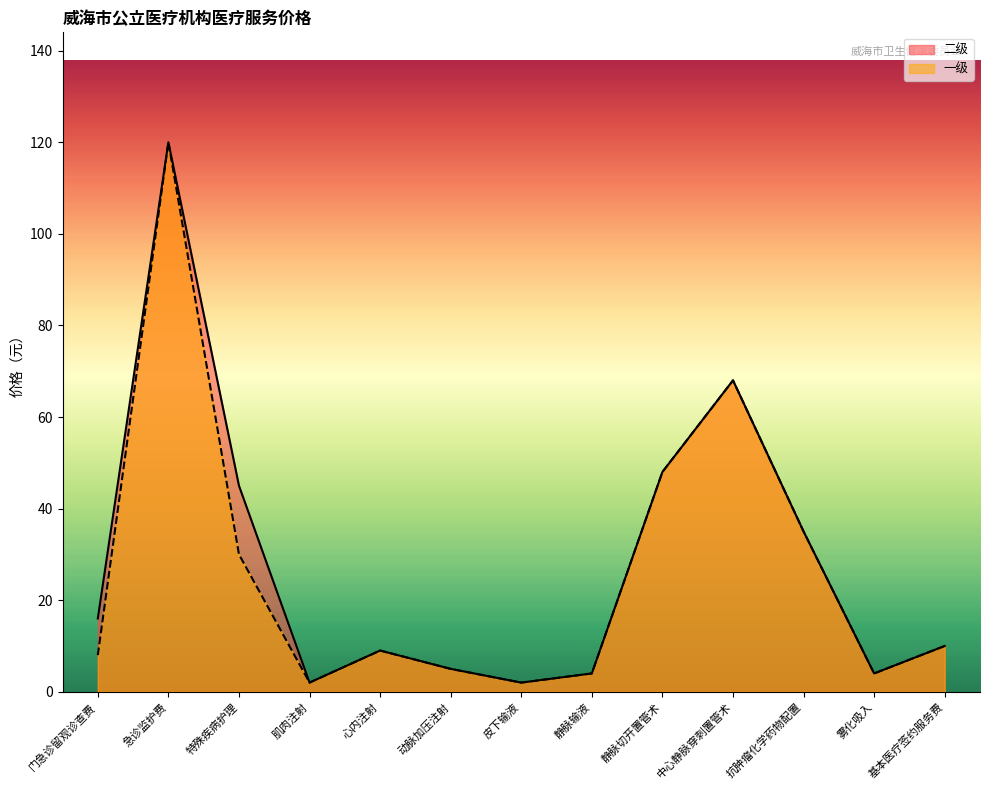

The value of 一级 at 中心静脉穿刺置管术 is 68. True or false?

True